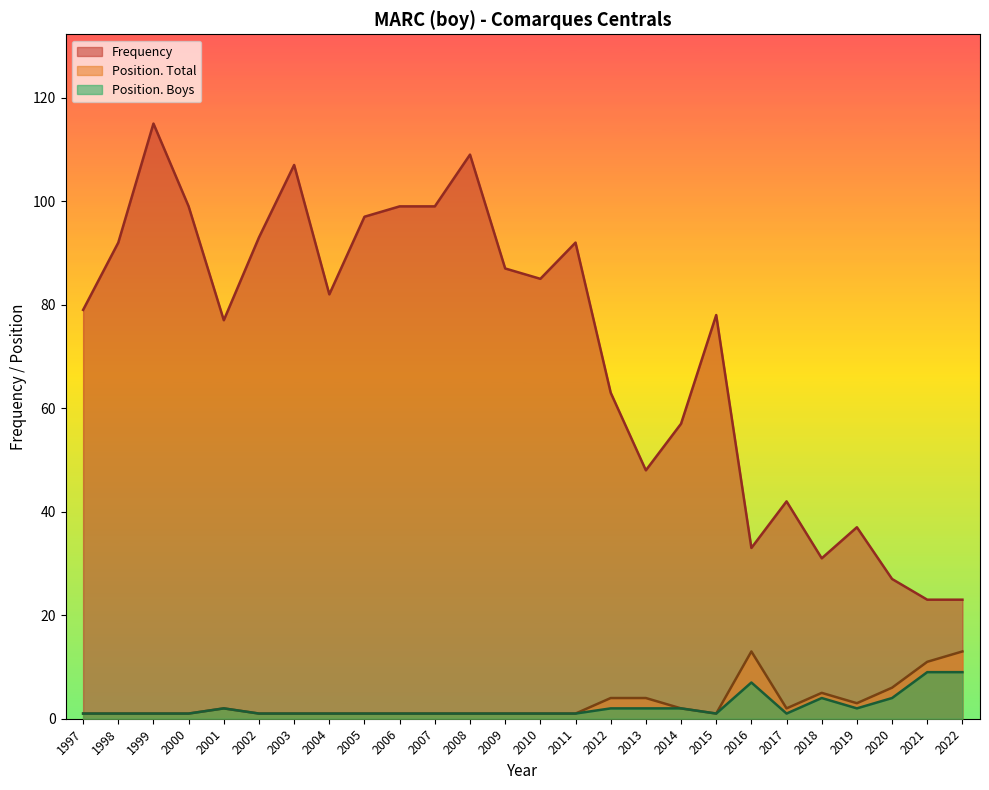

What is the sum of all Position. Boys values?

59